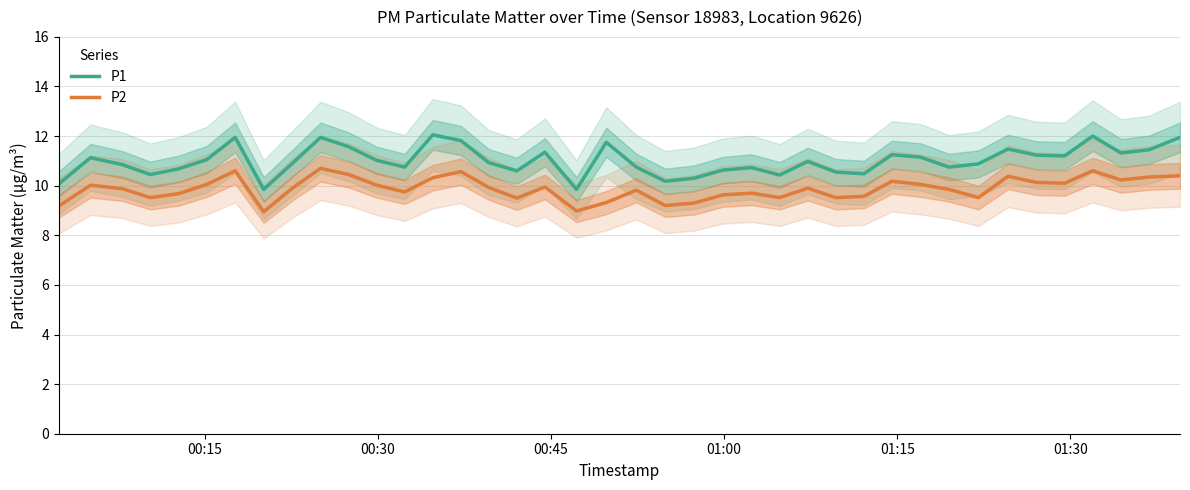

Which series has the largest range (max minus min)?

P1